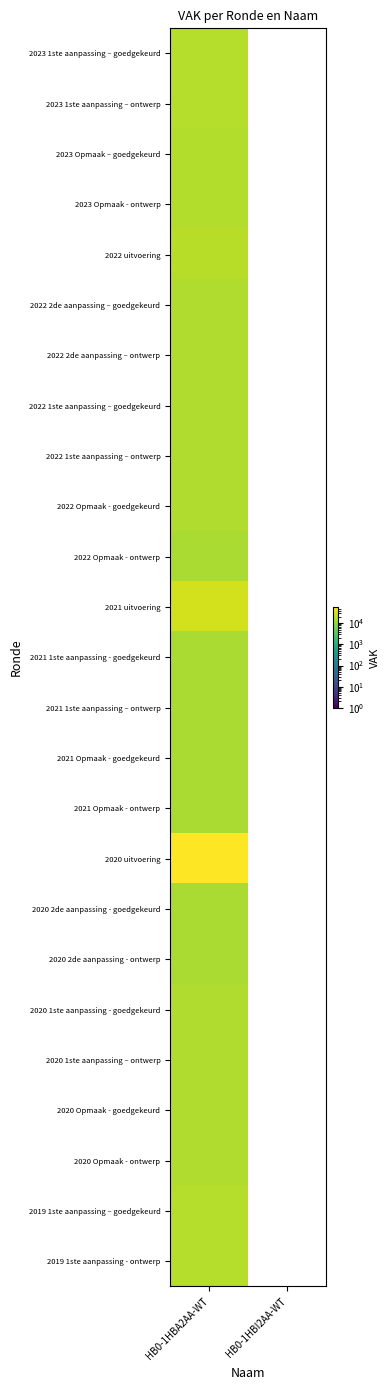

How many categories are shown in the chart?

2